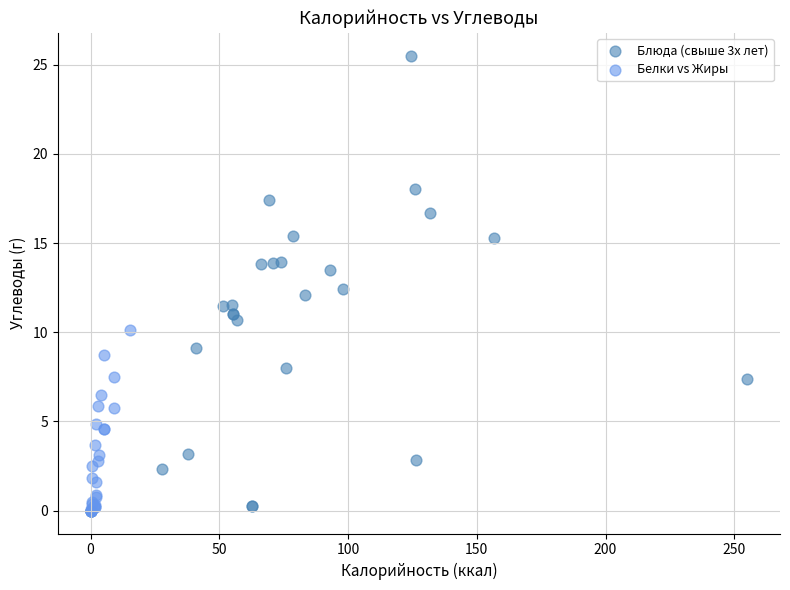

Which series has the widest spread of Y values?

Блюда (свыше 3х лет)